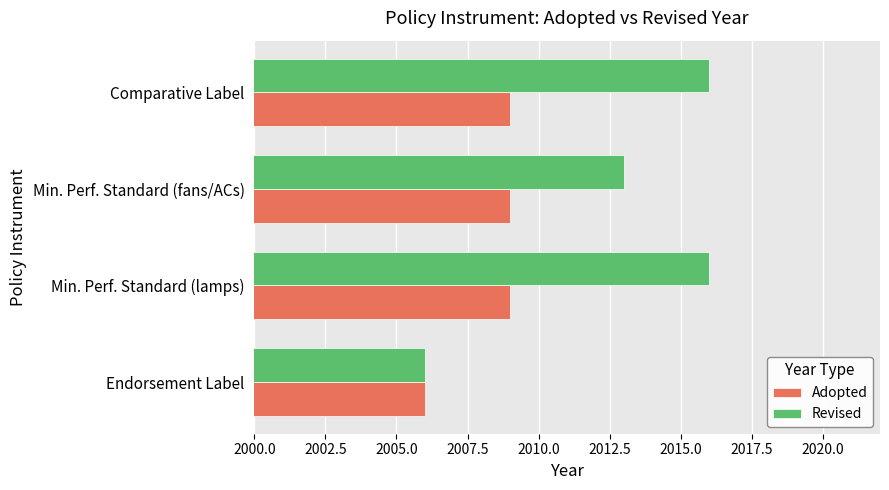

Which series has the largest total across all categories?

Revised